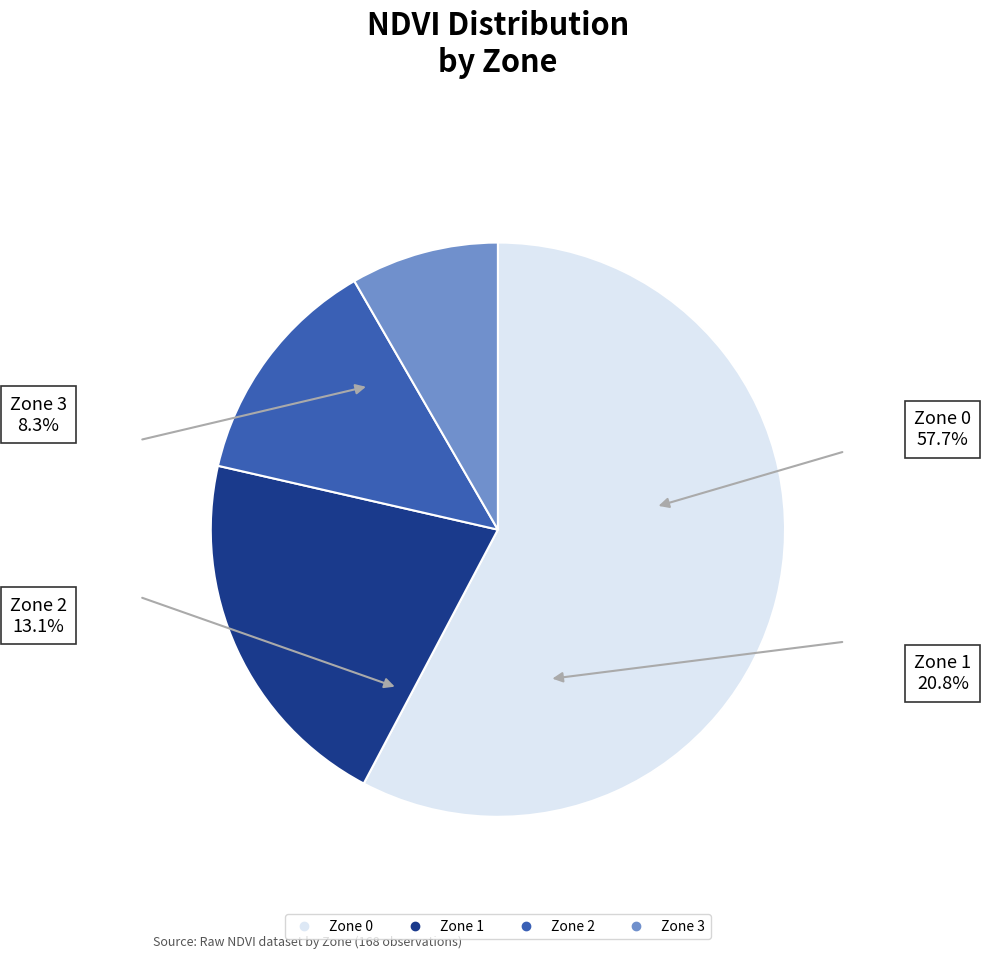

The Zone 0 slice represents 58% of the pie. True or false?

True